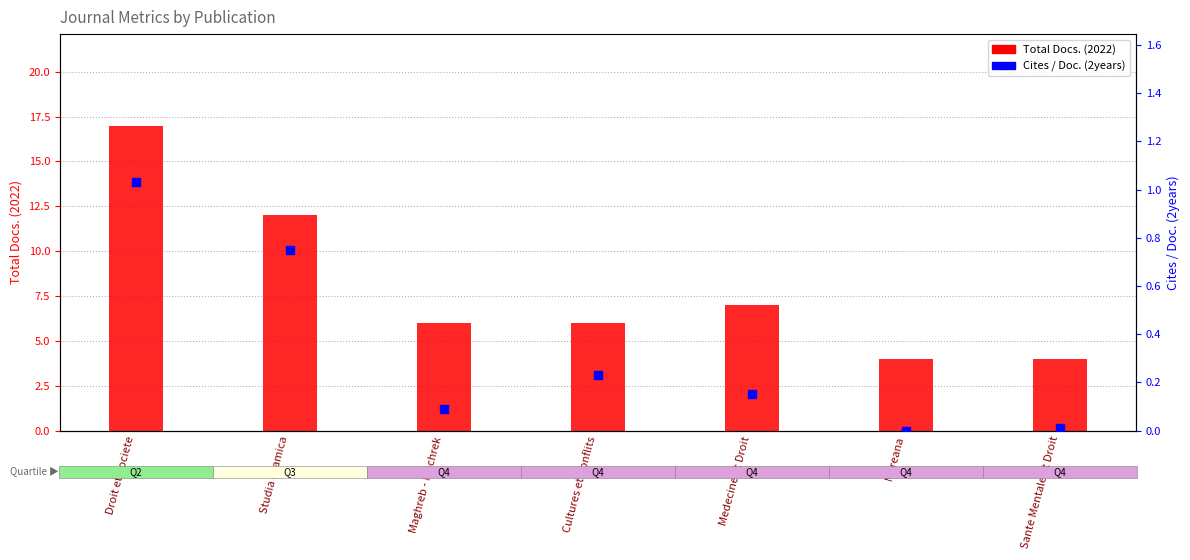

At how many categories does at least one series exceed 16?

1